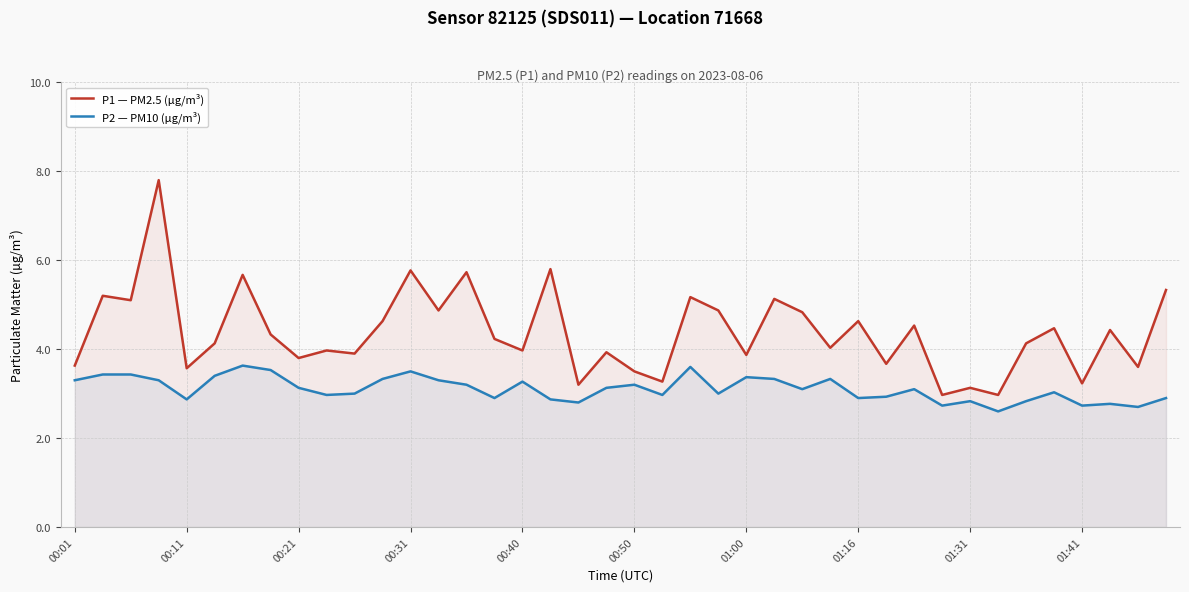

Which series has the largest total across all categories?

P1 — PM2.5 (µg/m³)